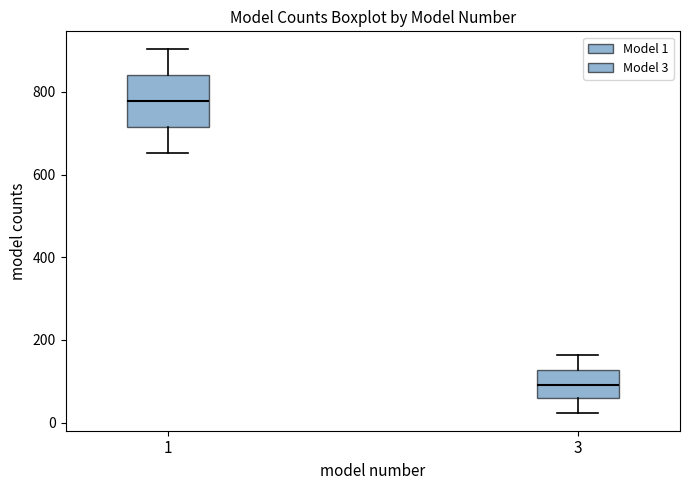

Where does the median line of the box at x = 3 sit on the y-axis? The values are not printed on the chart, so give them approximately, as read against the axis.

100